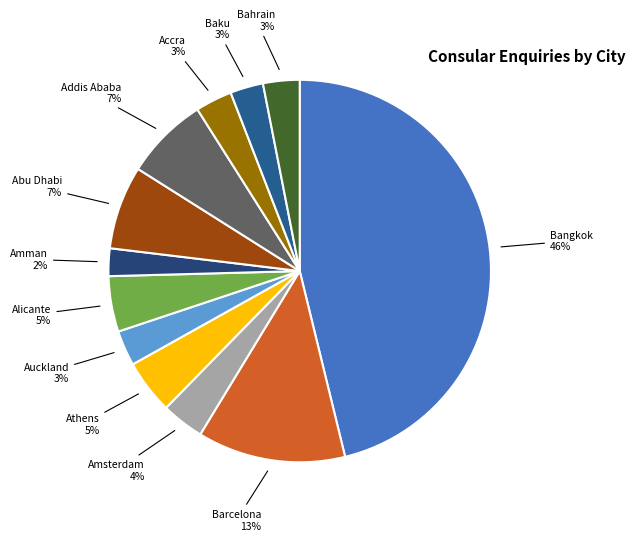

To the nearest percent, what is the average slice percentage?

8%